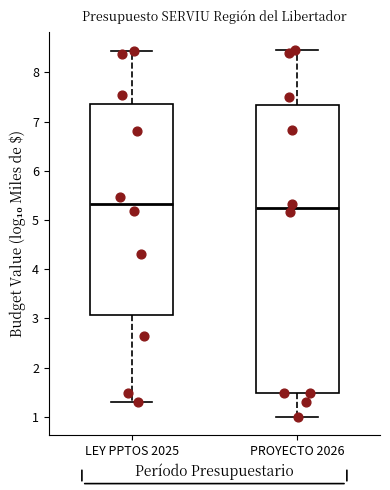

Reading left to right, read every box against the y-axis: the position of its median line, the range the box covers, and the ends of its whiskers. The values are not printed on the chart, so give them approximately, as read against the axis.

LEY PPTOS 2025: median 5.3, box 3.1 to 7.4, whiskers 1.3 to 8.4
PROYECTO 2026: median 5.2, box 1.5 to 7.3, whiskers 1.0 to 8.4